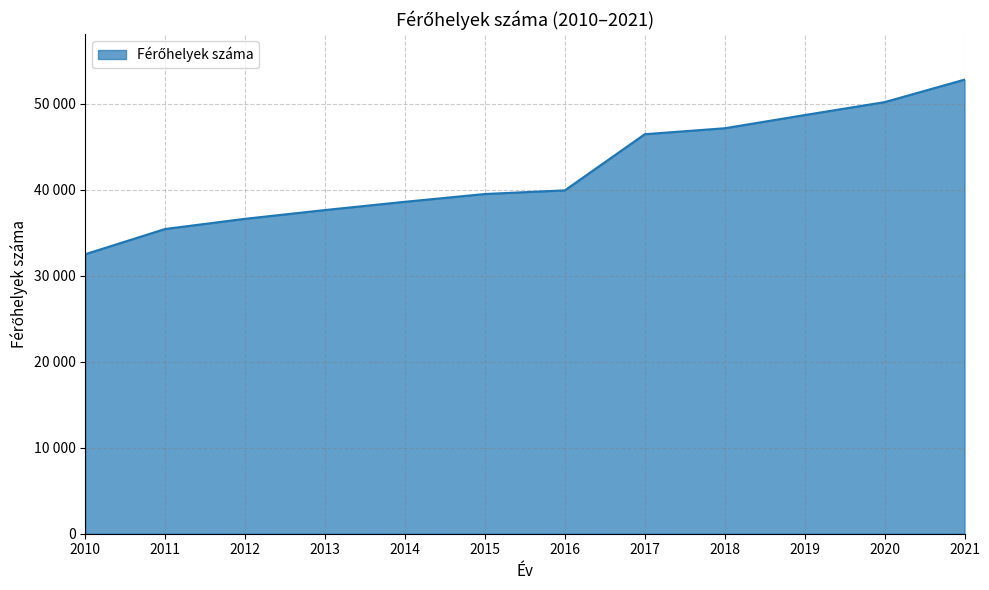

What is the sum of all values?

505708